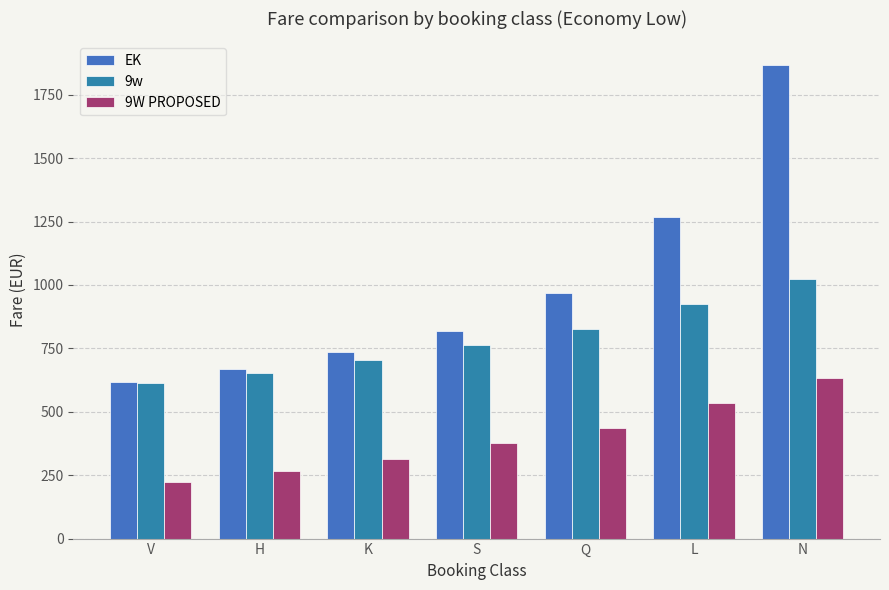

Rank the series by their average value, from lowest to highest.

9W PROPOSED, 9w, EK